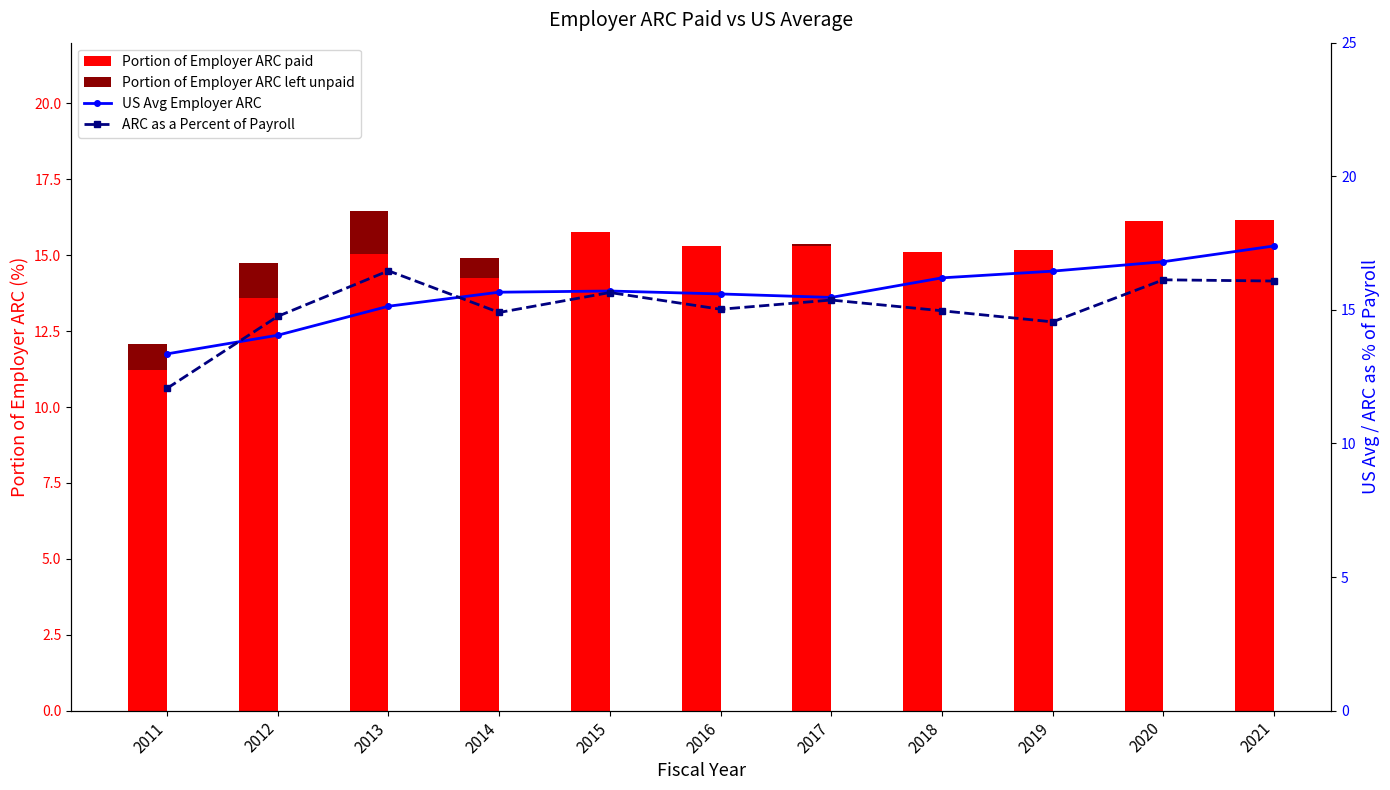

What are all the series names shown in the legend?

Portion of Employer ARC paid, Portion of Employer ARC left unpaid, US Avg Employer ARC, ARC as a Percent of Payroll